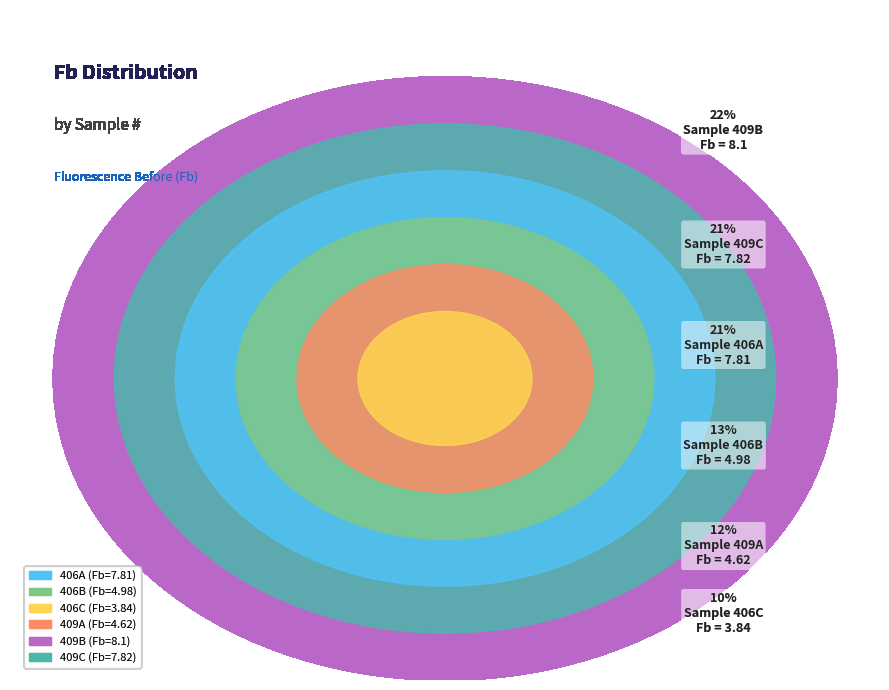

Count the number of slices in the pie.

6